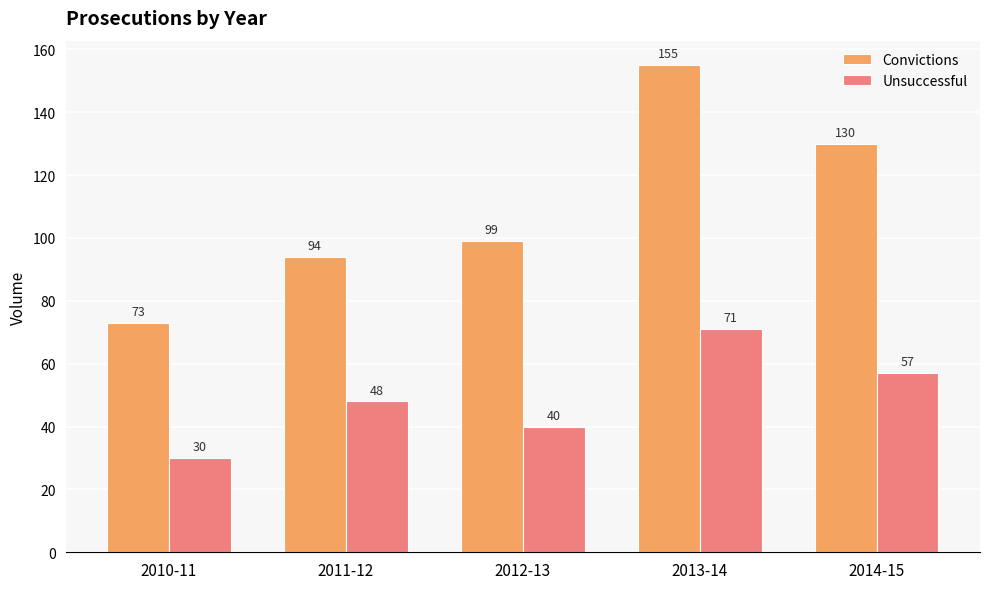

Rank the series by their maximum value, from lowest to highest.

Unsuccessful, Convictions